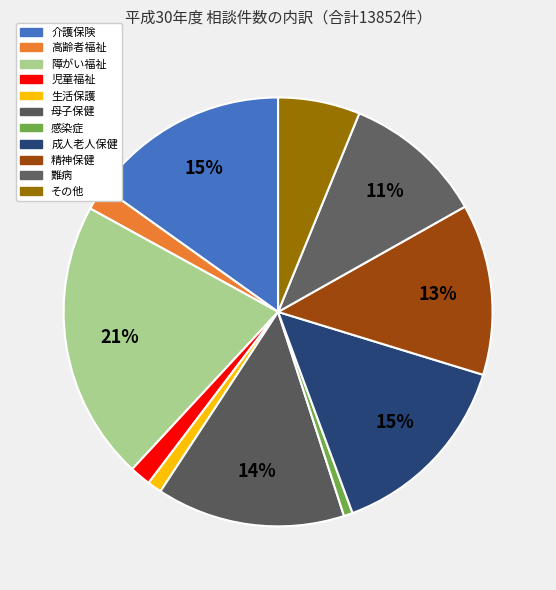

Rank the categories by value from highest to lowest.

障がい福祉, 介護保険, 成人老人保健, 母子保健, 精神保健, 難病, その他, 高齢者福祉, 児童福祉, 生活保護, 感染症